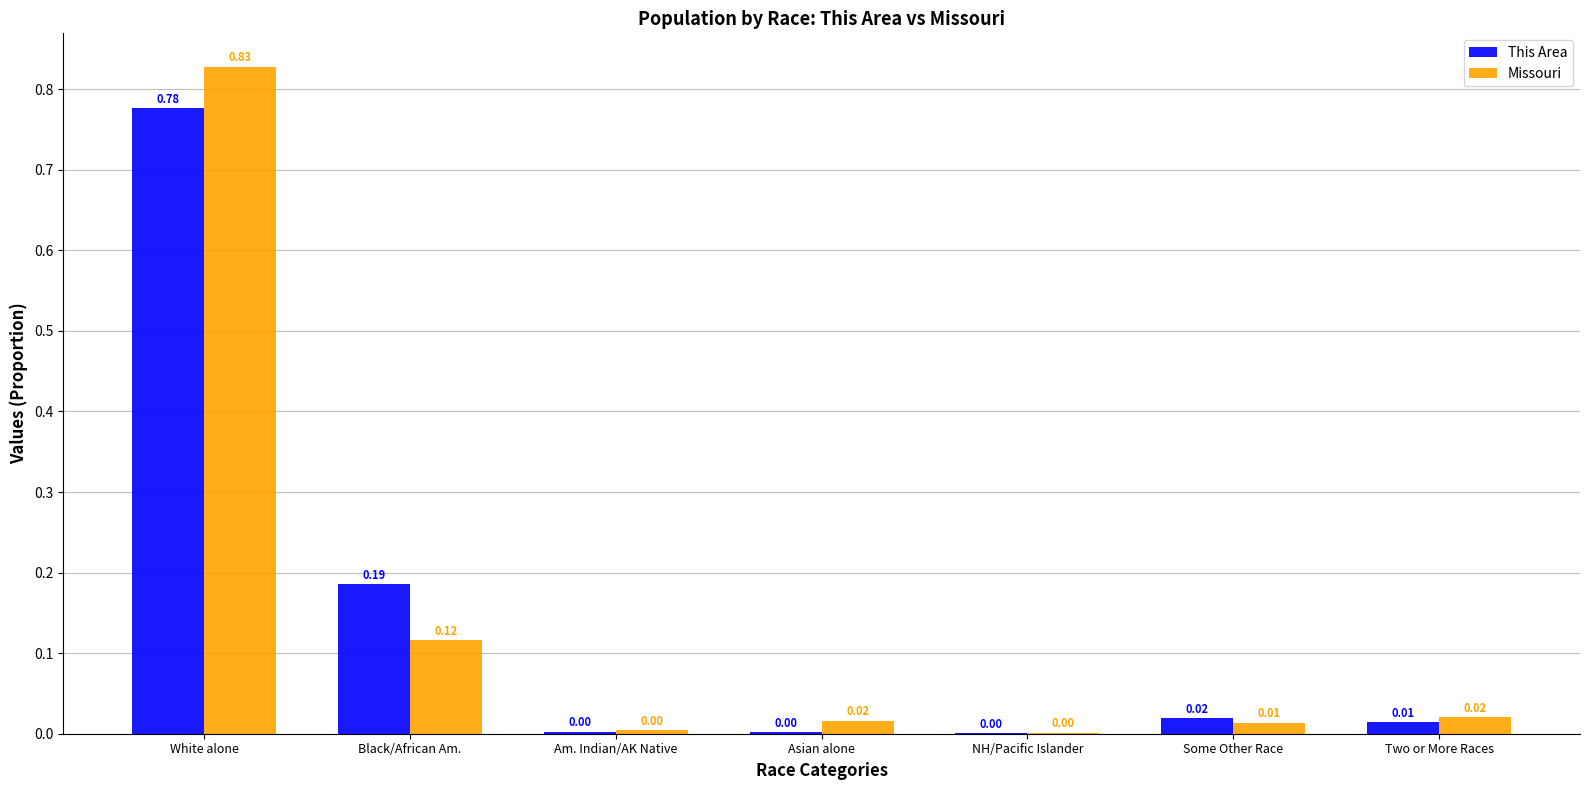

Which series changed the most between White alone and Asian alone?

Missouri